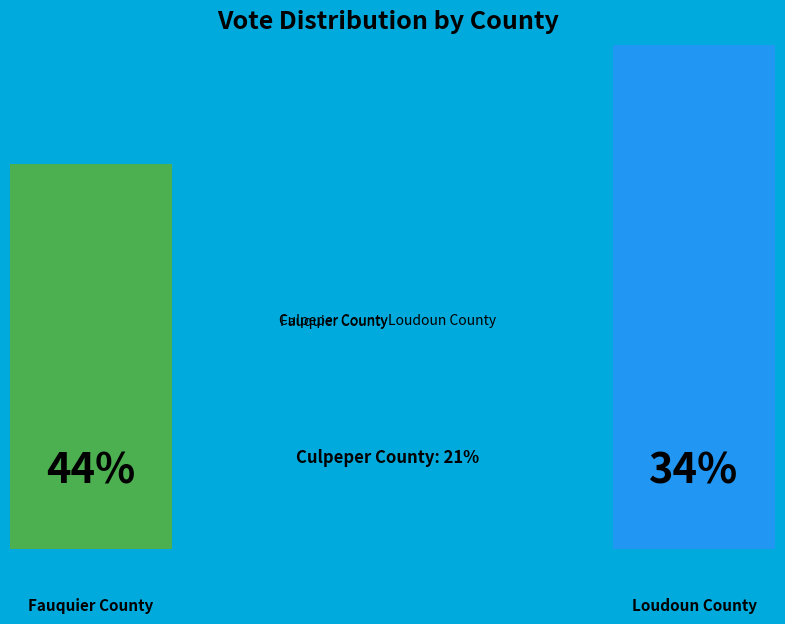

What is the smallest slice in the pie chart?

Culpeper County